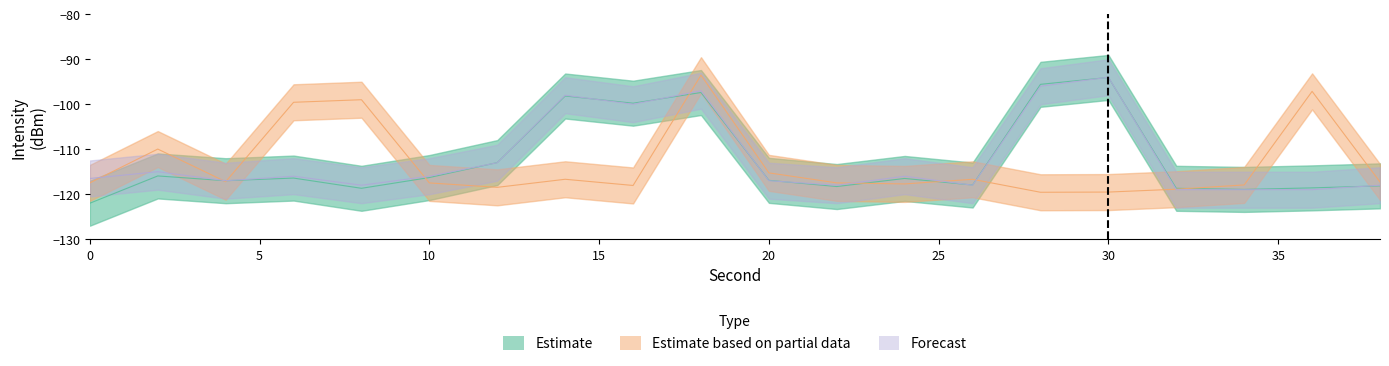

Which label corresponds to the largest value in the chart?

18